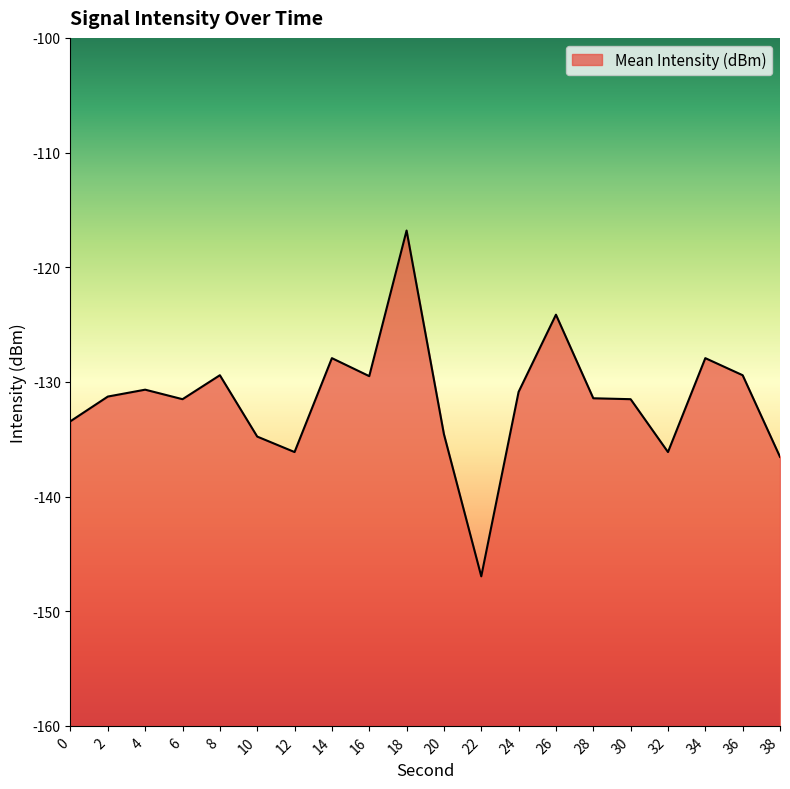

Rank the categories by value from highest to lowest.

18, 26, 14, 34, 8, 36, 16, 4, 24, 2, 28, 6, 30, 0, 20, 10, 12, 32, 38, 22